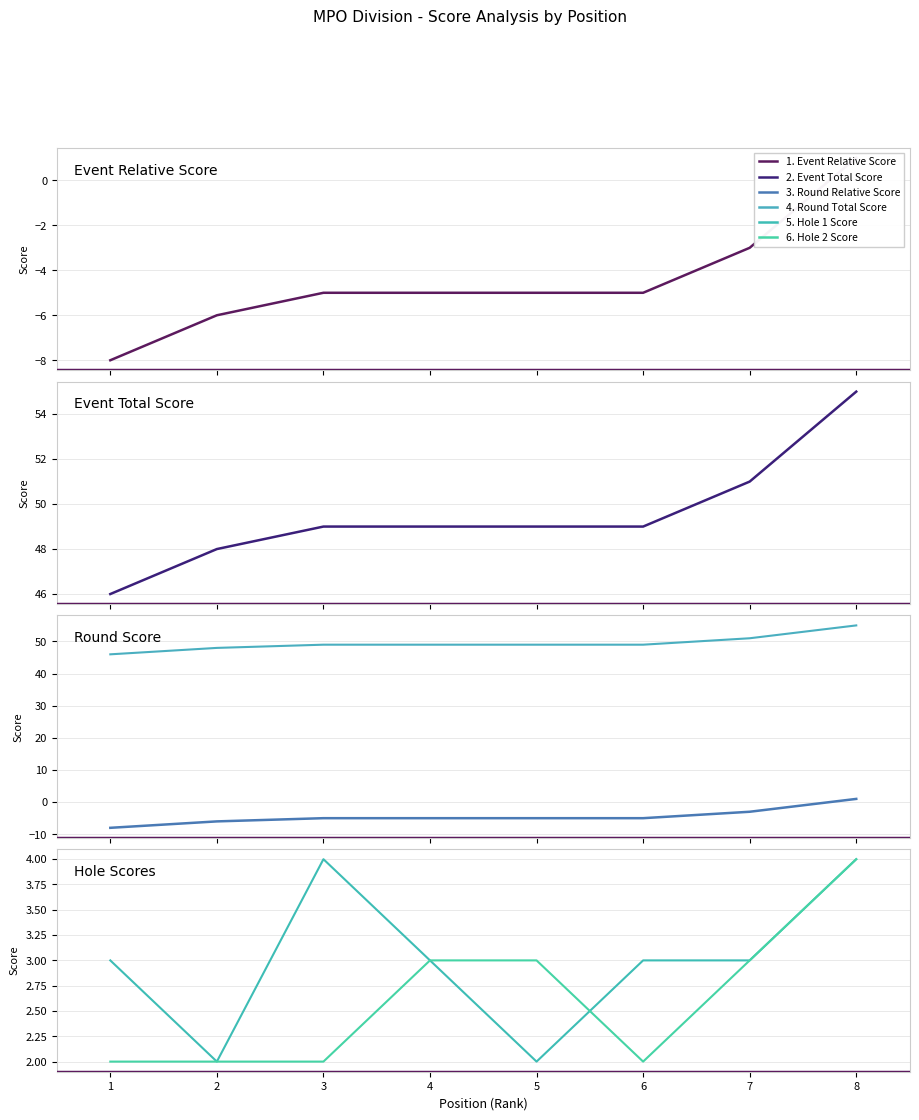

Where is 3. Round Relative Score nearest to the value -3?

7